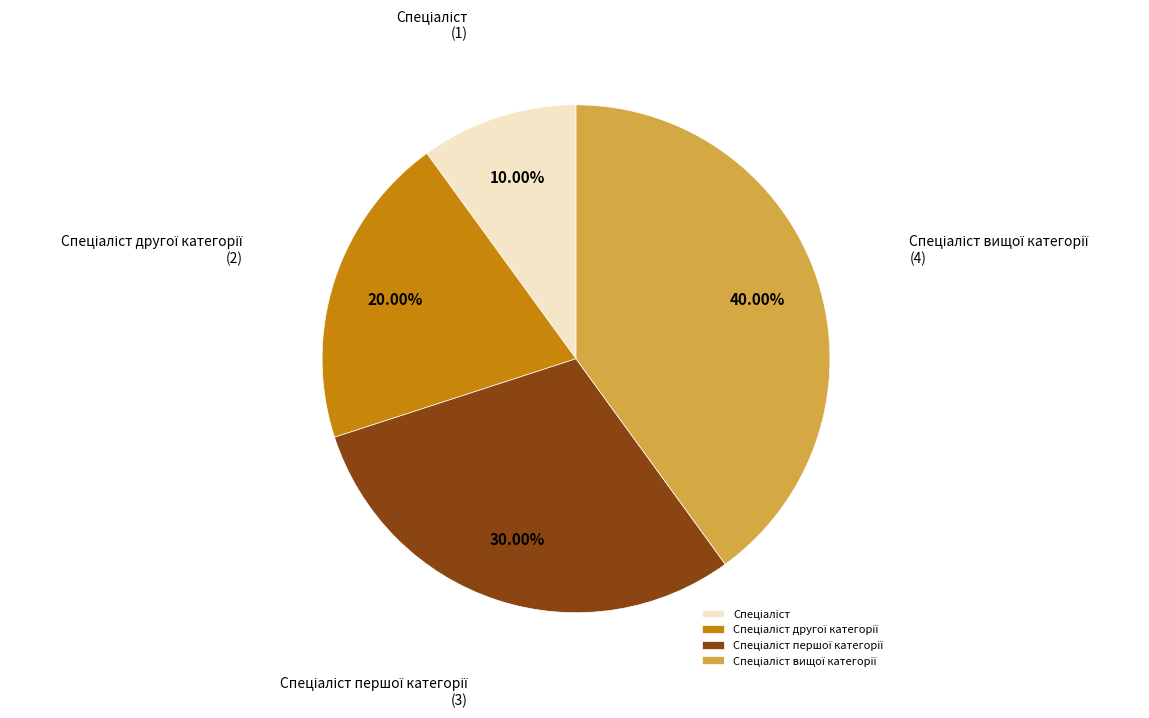

Is there a majority slice in this chart?

No